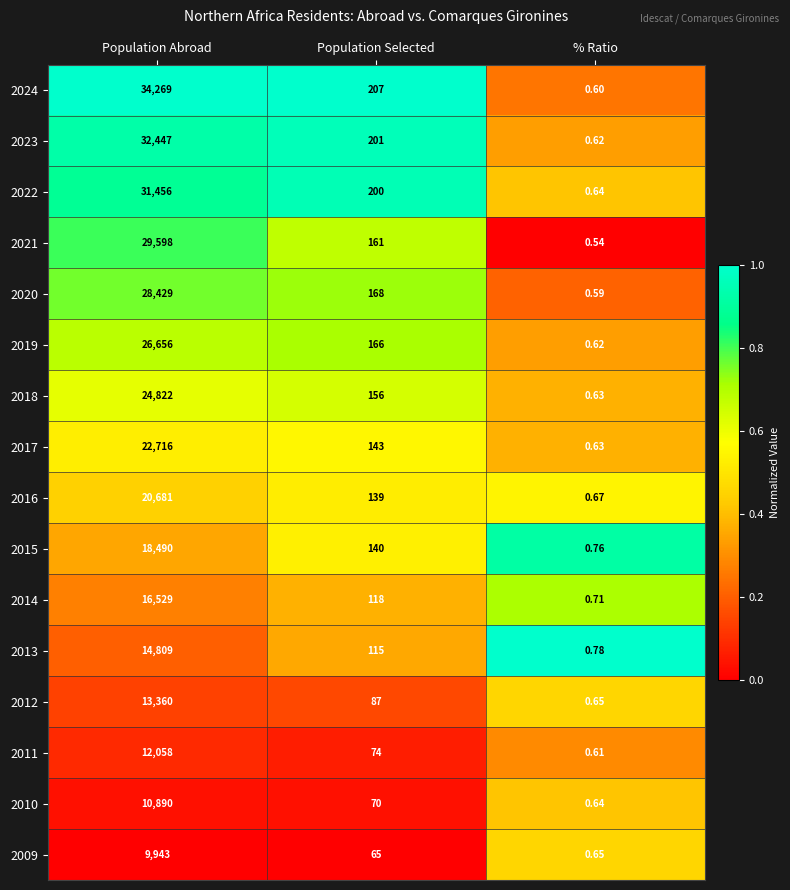

Count the number of data series in this chart.

16